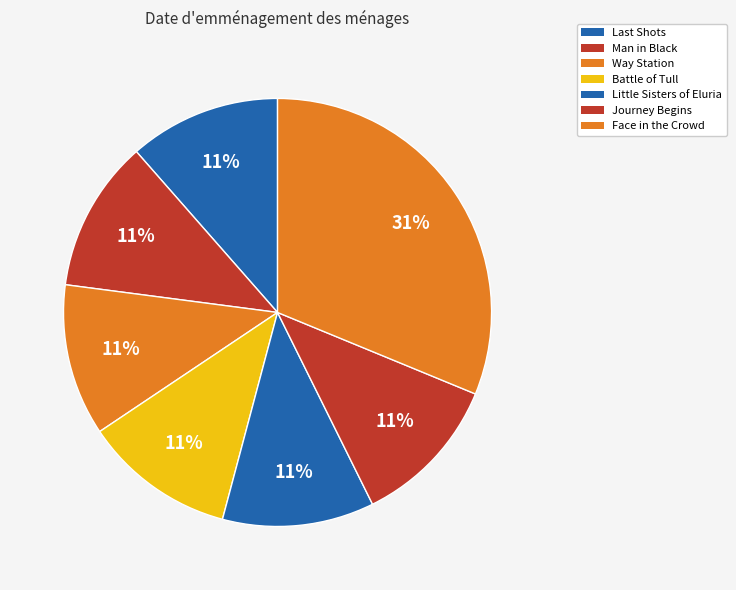

How many slices are in this pie chart?

7